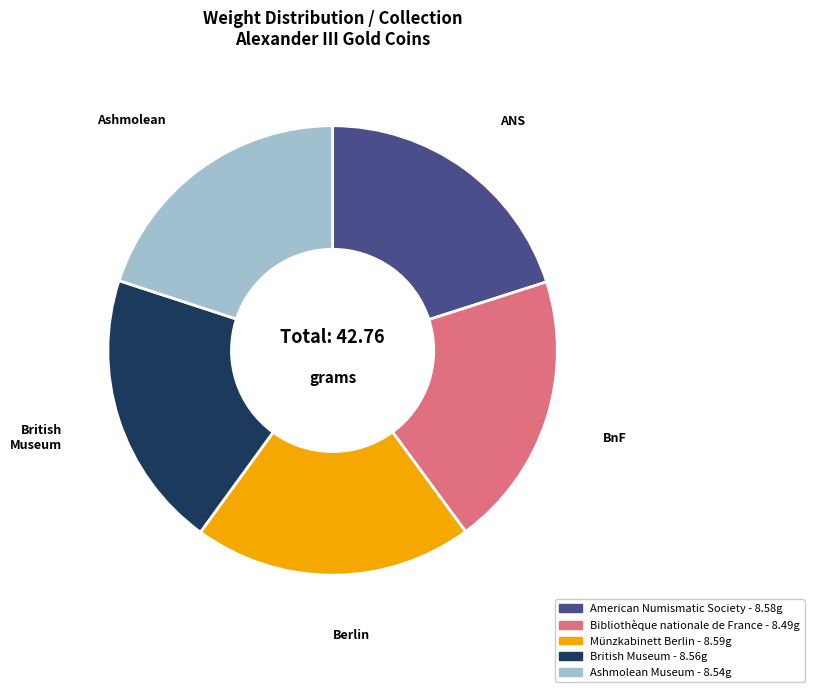

Does British Museum account for over 50% of the chart?

No